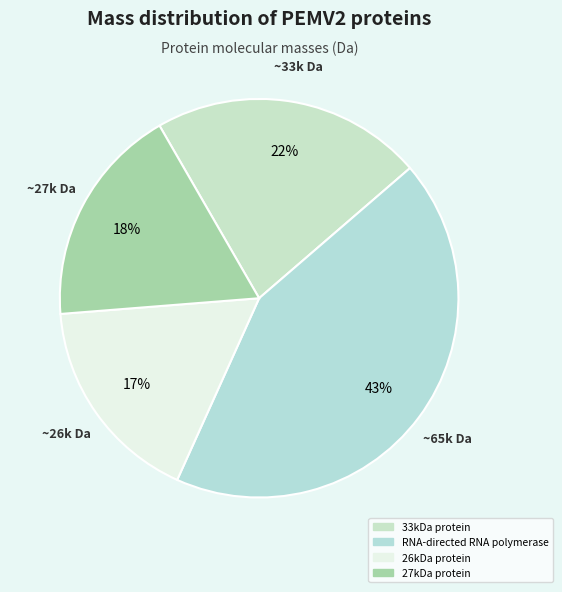

How many segments does this pie chart have?

4